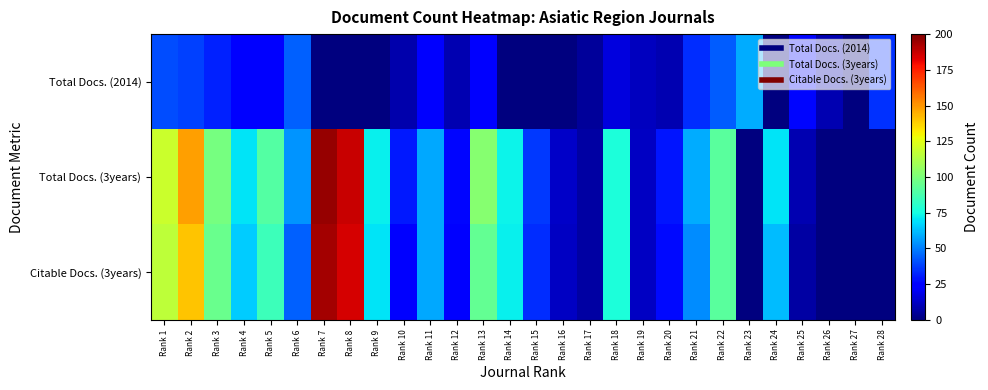

Reading left to right, extract all data points from this chart.

Total Docs. (2014): Rank 1=40	Rank 2=38	Rank 3=32	Rank 4=25	Rank 5=24	Rank 6=44	Rank 7=0	Rank 8=0	Rank 9=0	Rank 10=8	Rank 11=25	Rank 12=9	Rank 13=25	Rank 14=0	Rank 15=0	Rank 16=0	Rank 17=5	Rank 18=17	Rank 19=11	Rank 20=9	Rank 21=34	Rank 22=43	Rank 23=59	Rank 24=0	Rank 25=26	Rank 26=9	Rank 27=0	Rank 28=35
Total Docs. (3years): Rank 1=119	Rank 2=148	Rank 3=99	Rank 4=70	Rank 5=90	Rank 6=54	Rank 7=196	Rank 8=187	Rank 9=72	Rank 10=30	Rank 11=58	Rank 12=26	Rank 13=103	Rank 14=73	Rank 15=36	Rank 16=13	Rank 17=7	Rank 18=77	Rank 19=12	Rank 20=29	Rank 21=59	Rank 22=92	Rank 23=0	Rank 24=70	Rank 25=9	Rank 26=0	Rank 27=0	Rank 28=0
Citable Docs. (3years): Rank 1=116	Rank 2=140	Rank 3=96	Rank 4=65	Rank 5=85	Rank 6=44	Rank 7=193	Rank 8=185	Rank 9=70	Rank 10=25	Rank 11=58	Rank 12=25	Rank 13=94	Rank 14=72	Rank 15=34	Rank 16=12	Rank 17=7	Rank 18=77	Rank 19=12	Rank 20=27	Rank 21=53	Rank 22=92	Rank 23=0	Rank 24=62	Rank 25=7	Rank 26=0	Rank 27=0	Rank 28=0